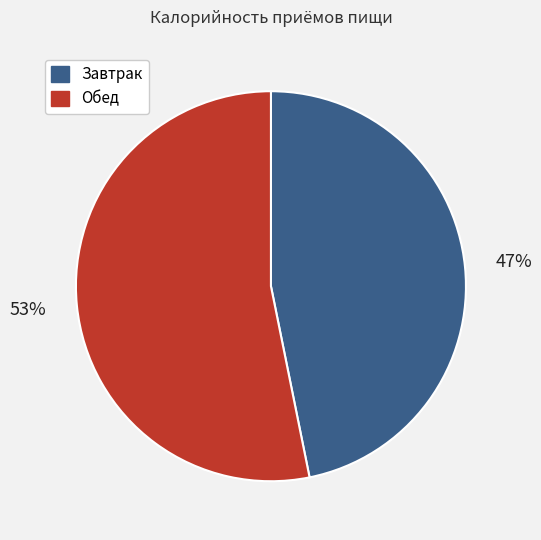

What percentage is the Обед slice, to the nearest percent?

53%